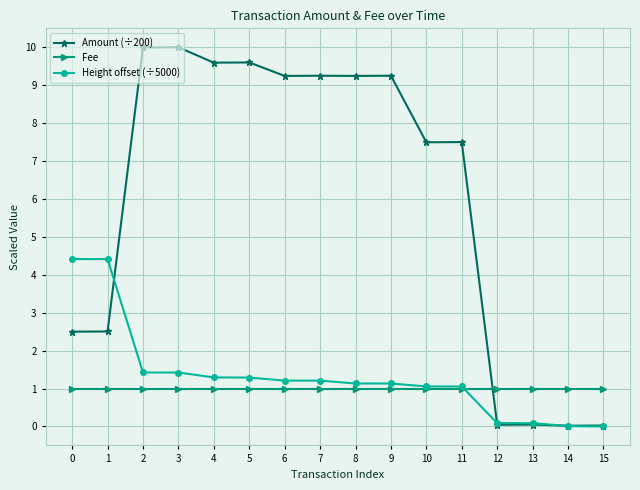

Which series has the largest range (max minus min)?

Amount (÷200)